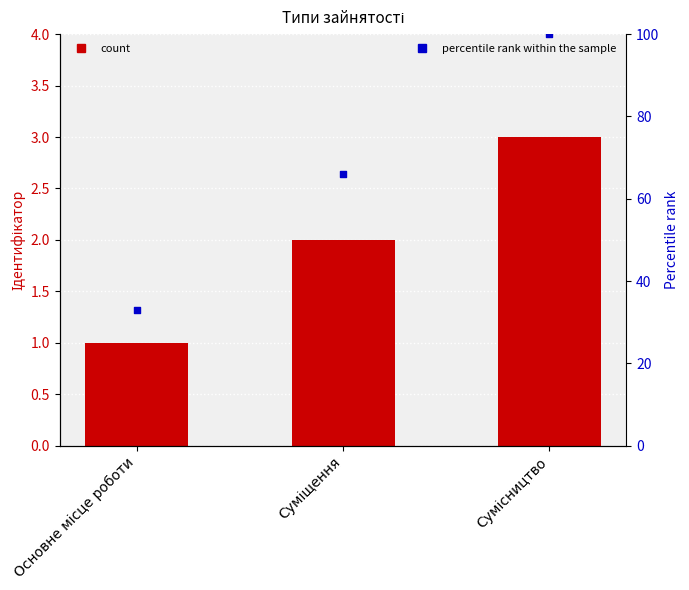

Which series reaches the maximum Y coordinate?

Percentile rank within the sample